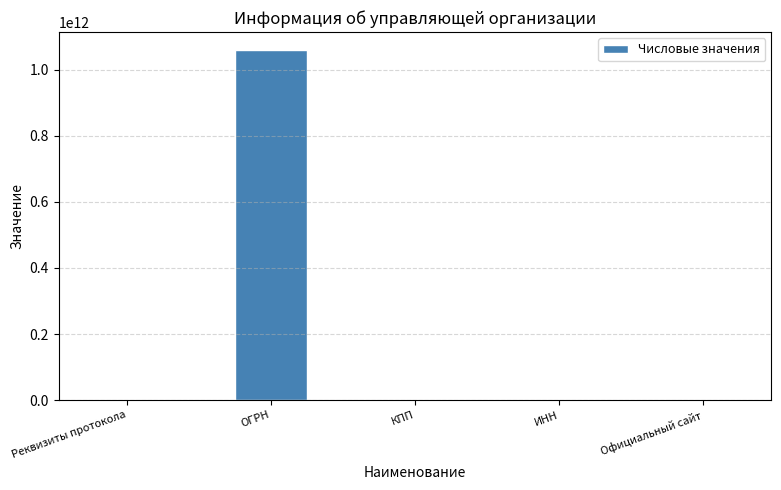

What is the sum of all values?

1061181274206